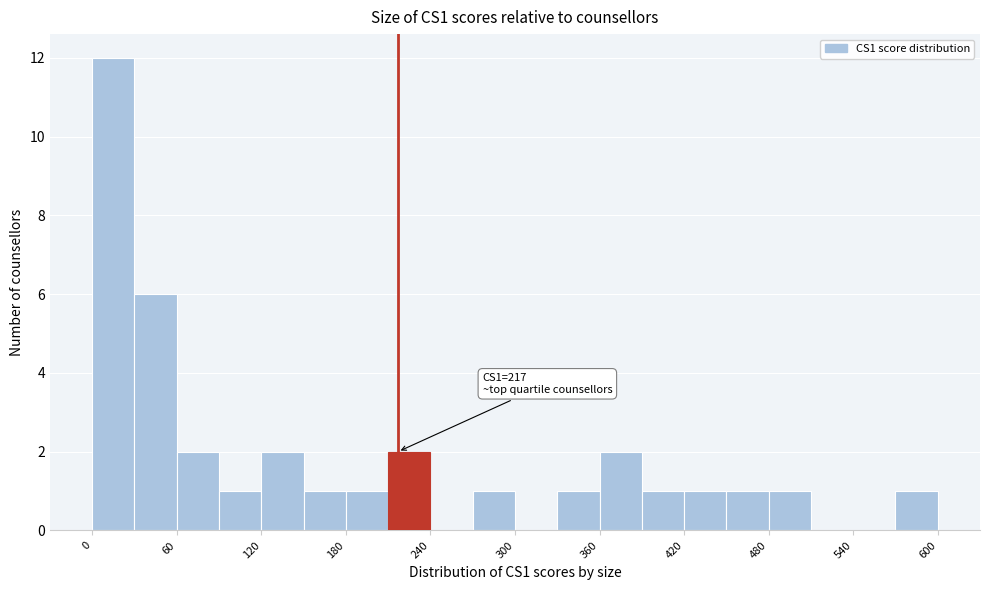

Around what value on the x-axis is the tallest bar? Give the approximate position of its centre, as read against the axis.

20